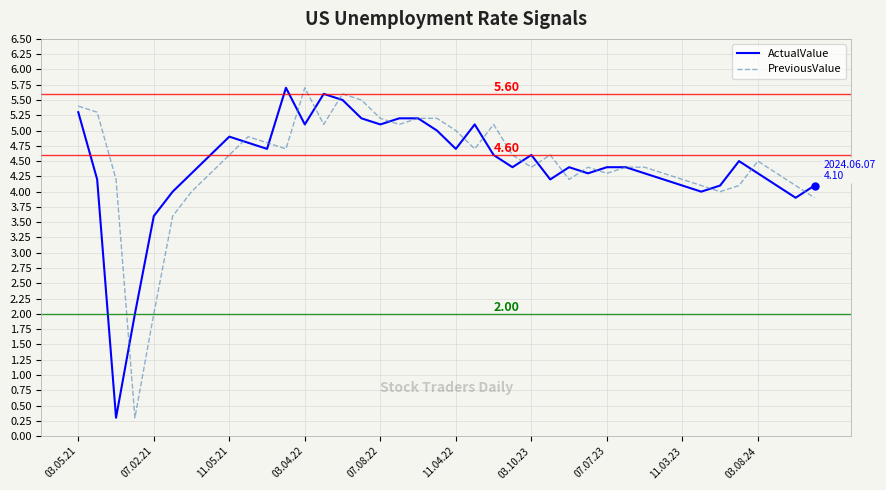

Which category has the highest value across all series?

11